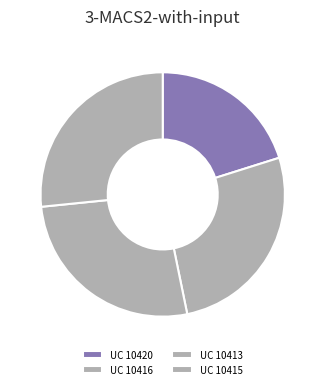

Count the number of slices in the pie.

4